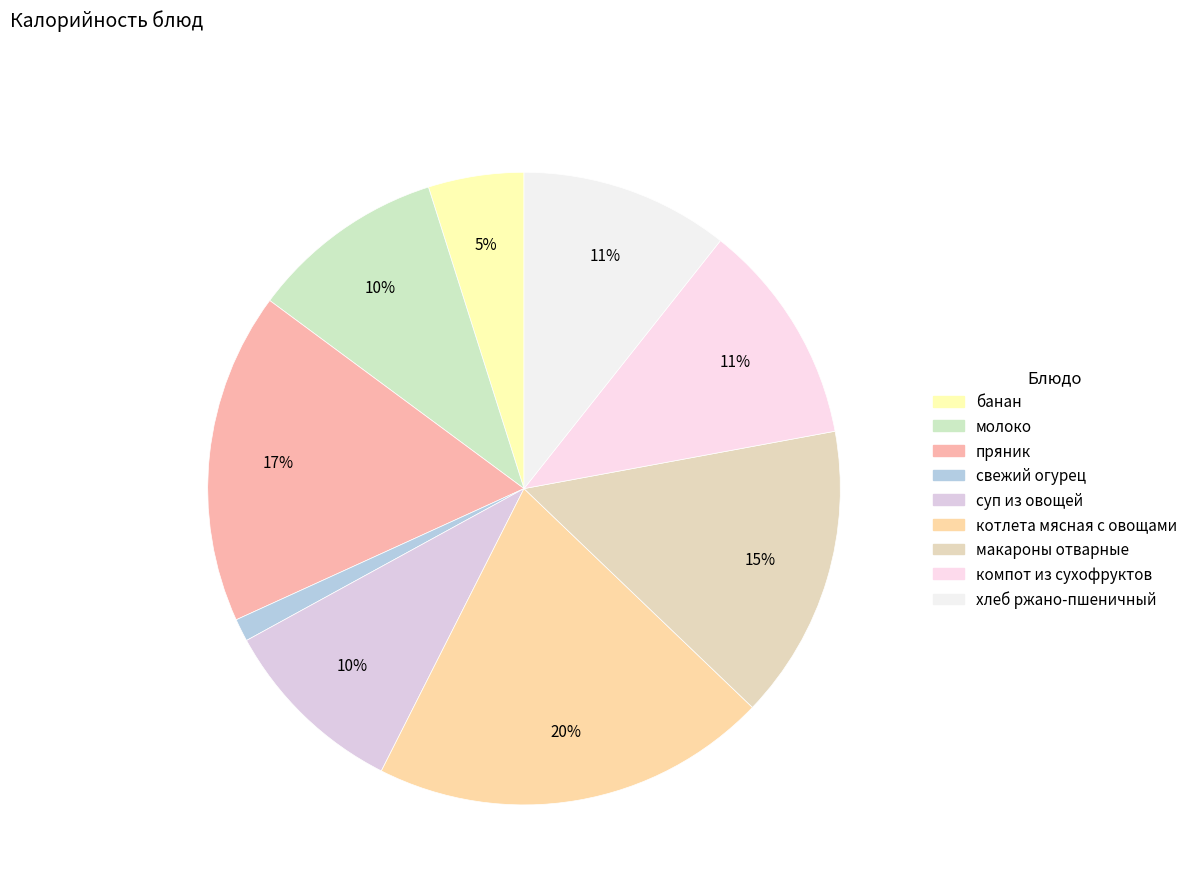

Is суп из овощей the majority of the pie?

No